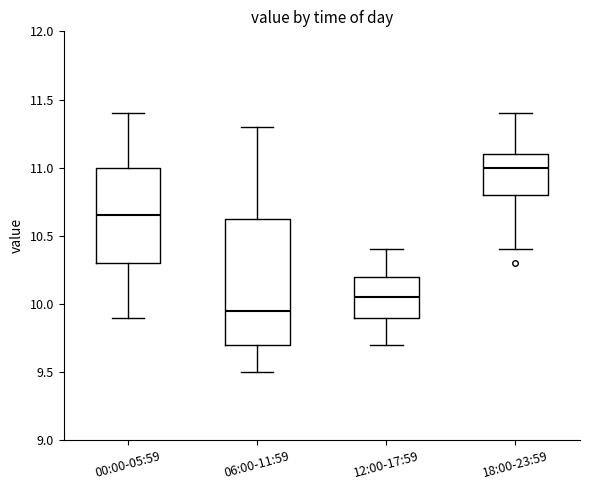

Where is the upper edge of the box for 12:00-17:59 on the y-axis? The values are not printed on the chart, so give them approximately, as read against the axis.

10.20